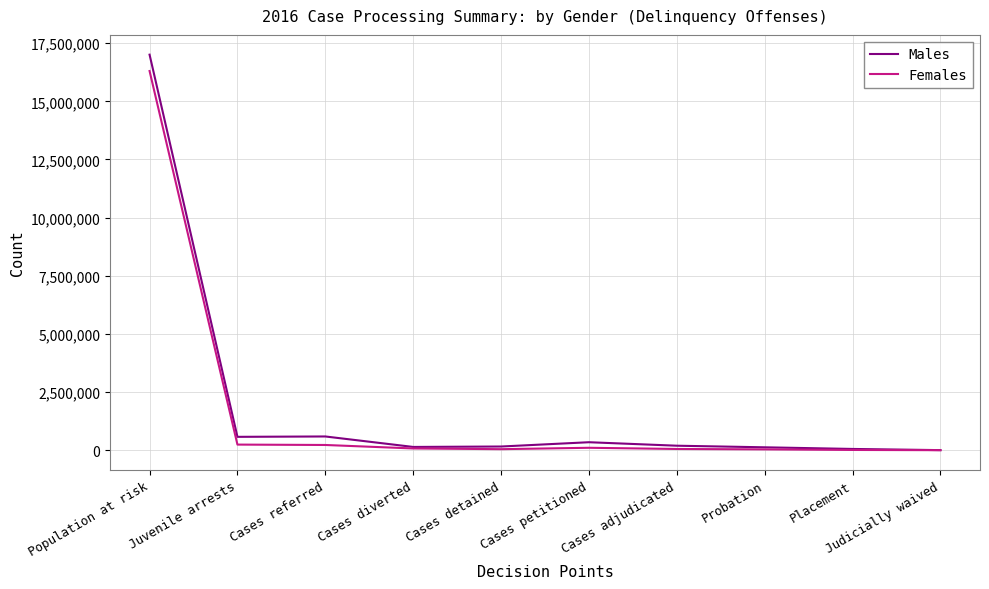

Which category has the highest value in the Males series?

Population at risk